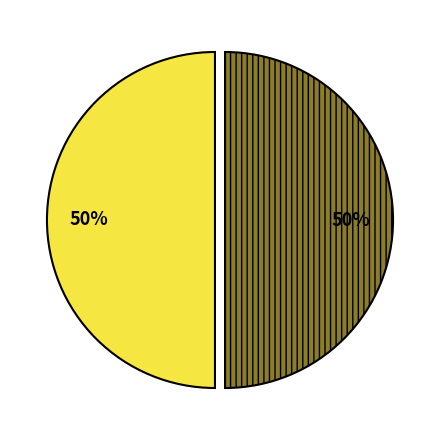

To the nearest percent, what is the average slice percentage?

50%